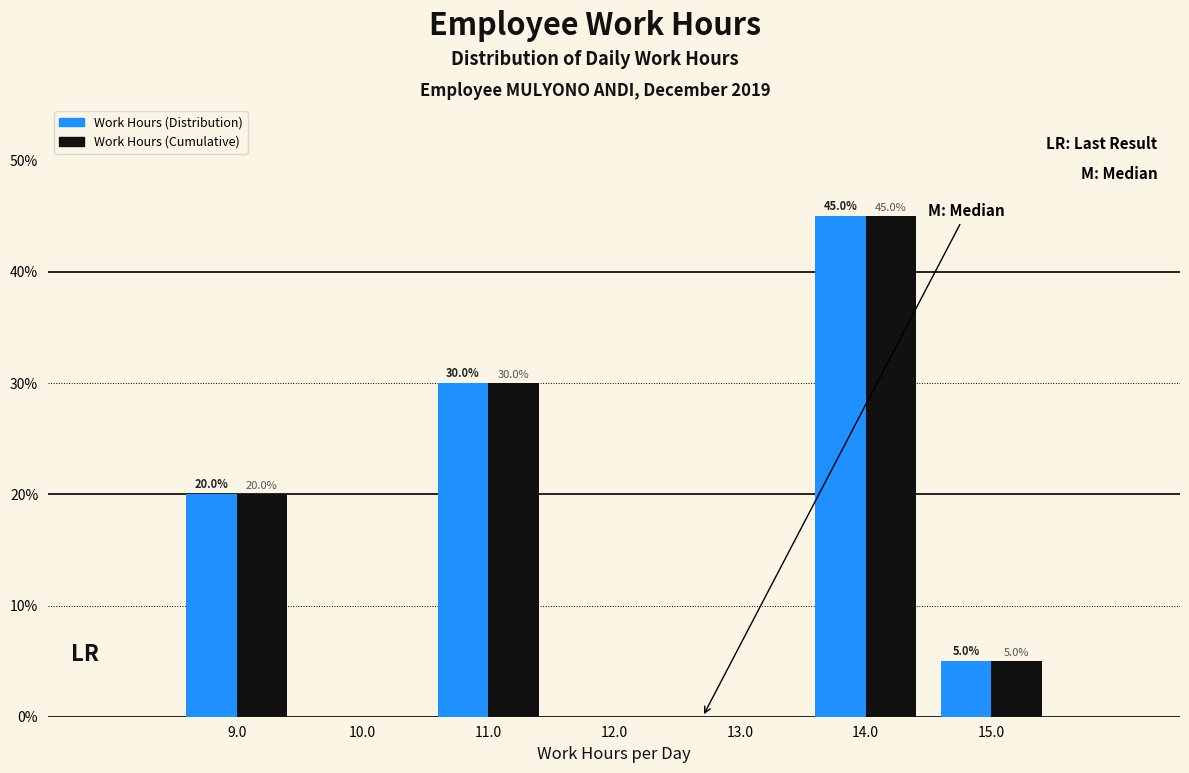

In the Work Hours (Distribution) series, which range on the x-axis has the tallest bar?

13.5 to 14.5